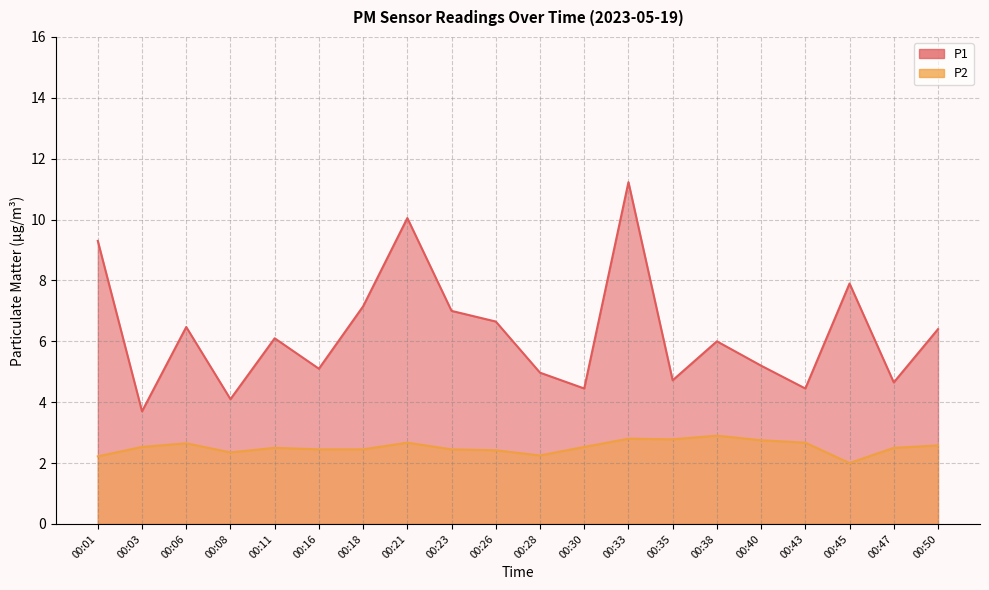

Which series has the largest total across all categories?

P1